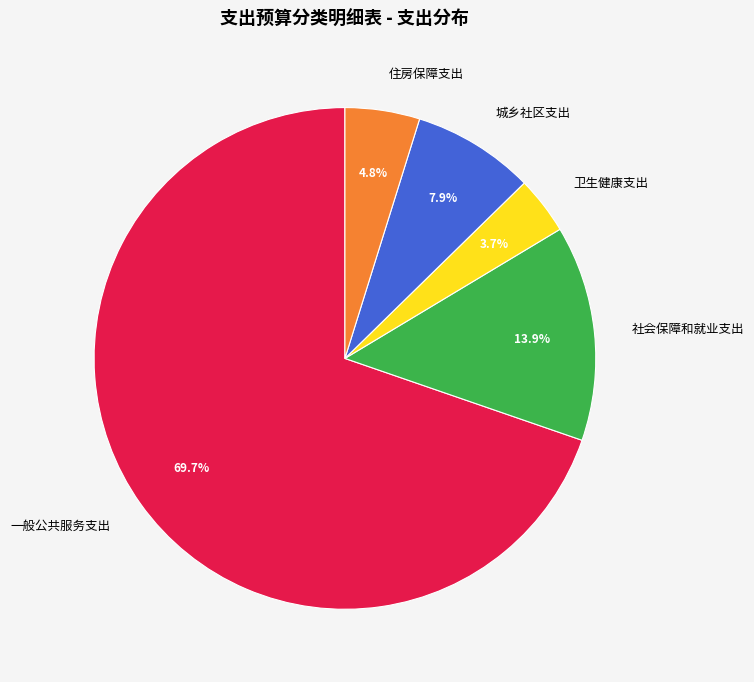

The 社会保障和就业支出 slice represents 24% of the pie. True or false?

False